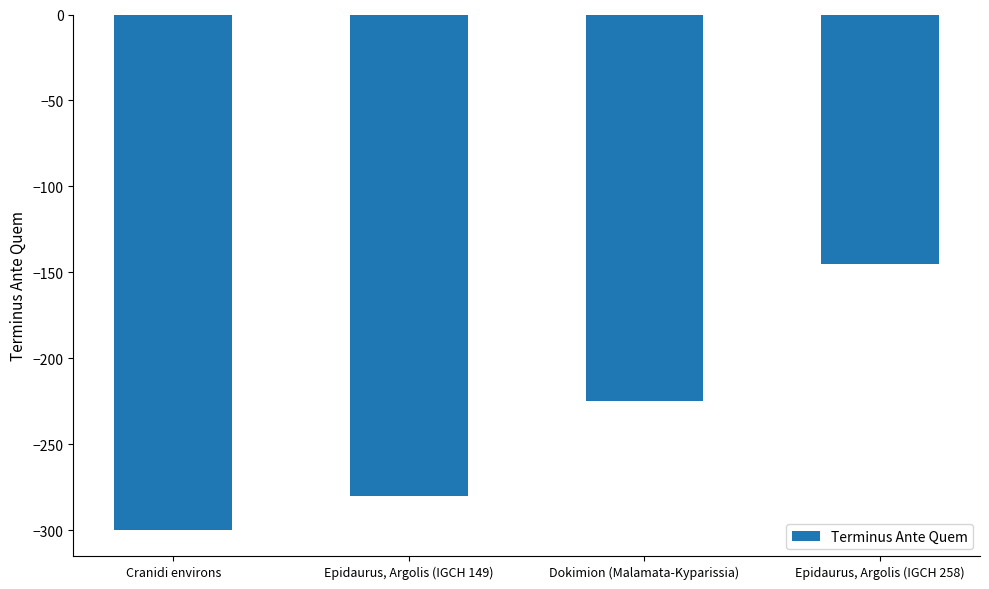

At which label does the data first exceed -225?

Epidaurus, Argolis (IGCH 258)